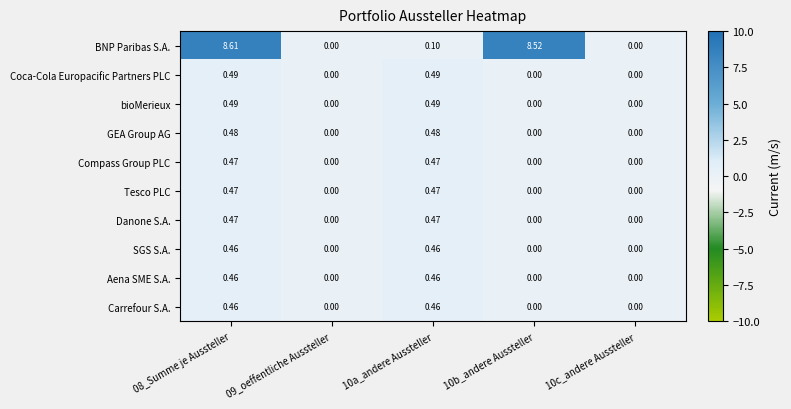

Is the value of Aena SME S.A. at 10b_andere Aussteller greater than the value of Tesco PLC at 08_Summe je Aussteller?

No